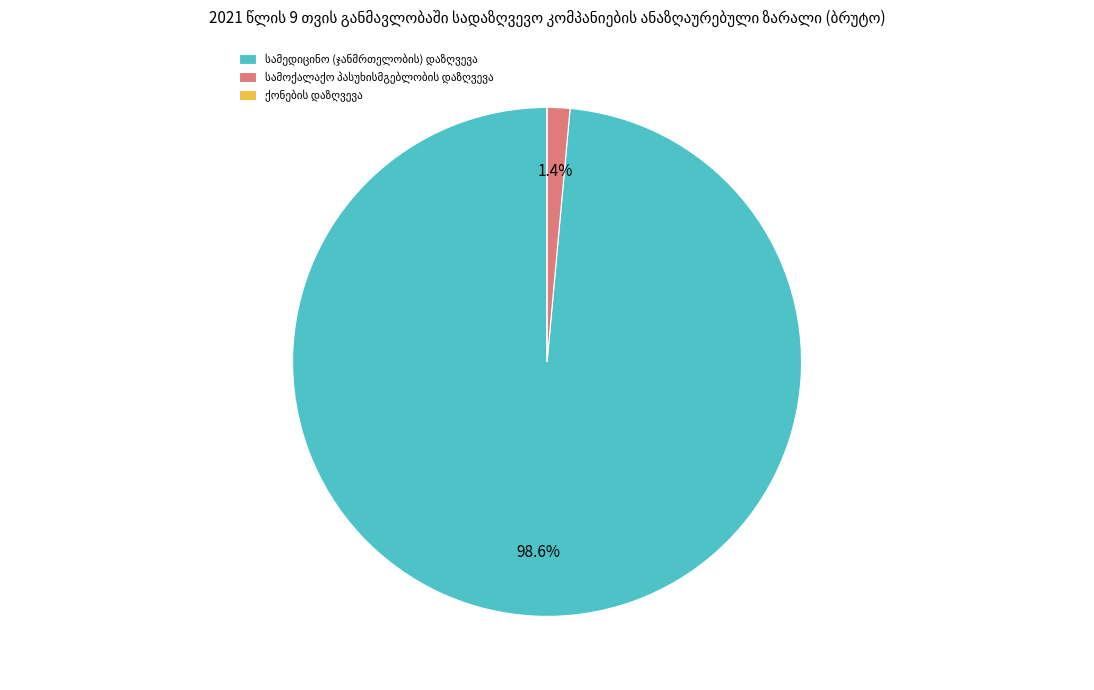

Is there any slice that represents more than half of the pie?

Yes